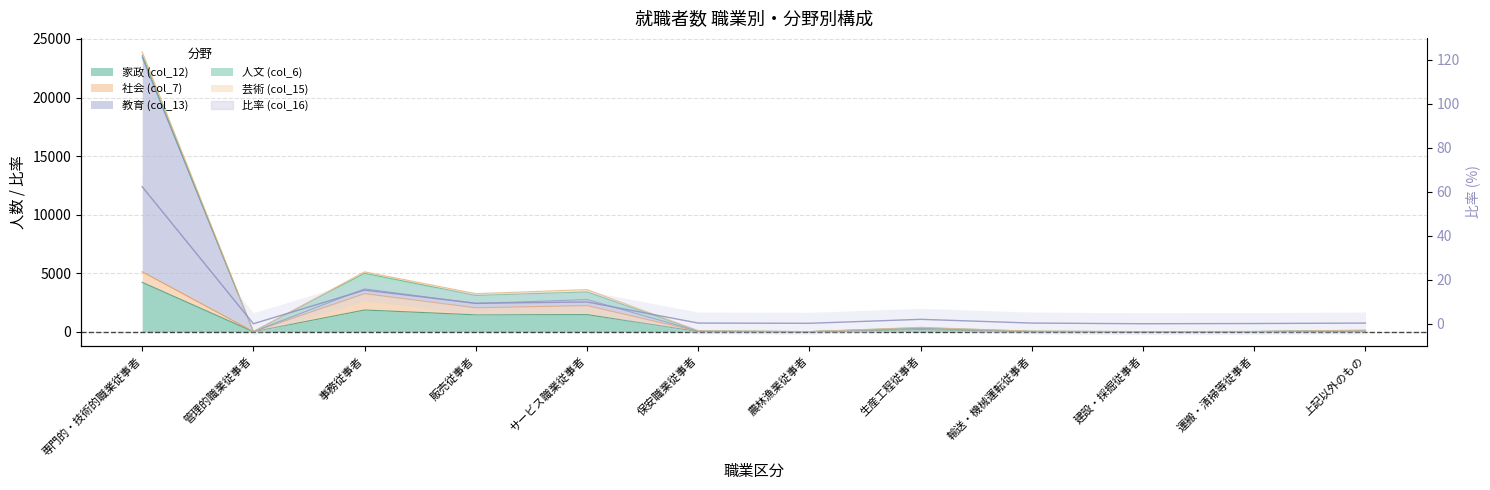

What position from the left is 販売従事者?

4